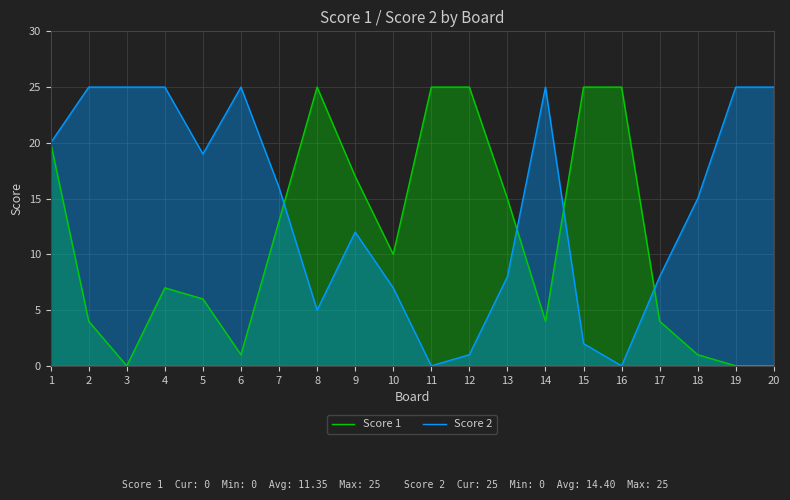

Is the value of Score 1 at 17 greater than the value of Score 2 at 4?

No